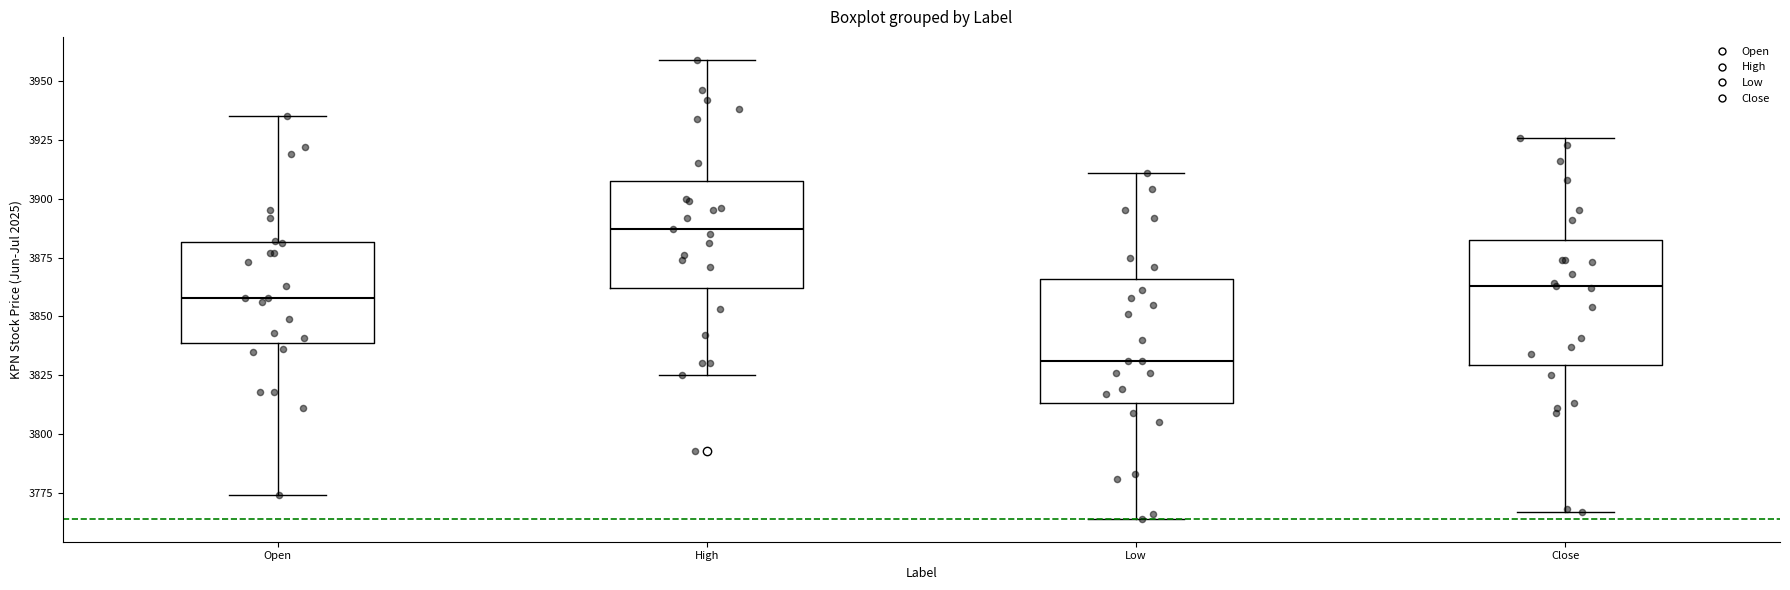

Reading left to right, transcribe this box plot: for each box, give where its median line is, the range the box spans, and where its two whiskers end, as read against the y-axis. The values are not printed on the chart, so give them approximately, as read against the axis.

Open: median 3860, box 3840 to 3880, whiskers 3775 to 3935
High: median 3885, box 3860 to 3910, whiskers 3825 to 3960
Low: median 3830, box 3815 to 3865, whiskers 3765 to 3910
Close: median 3865, box 3830 to 3885, whiskers 3765 to 3925